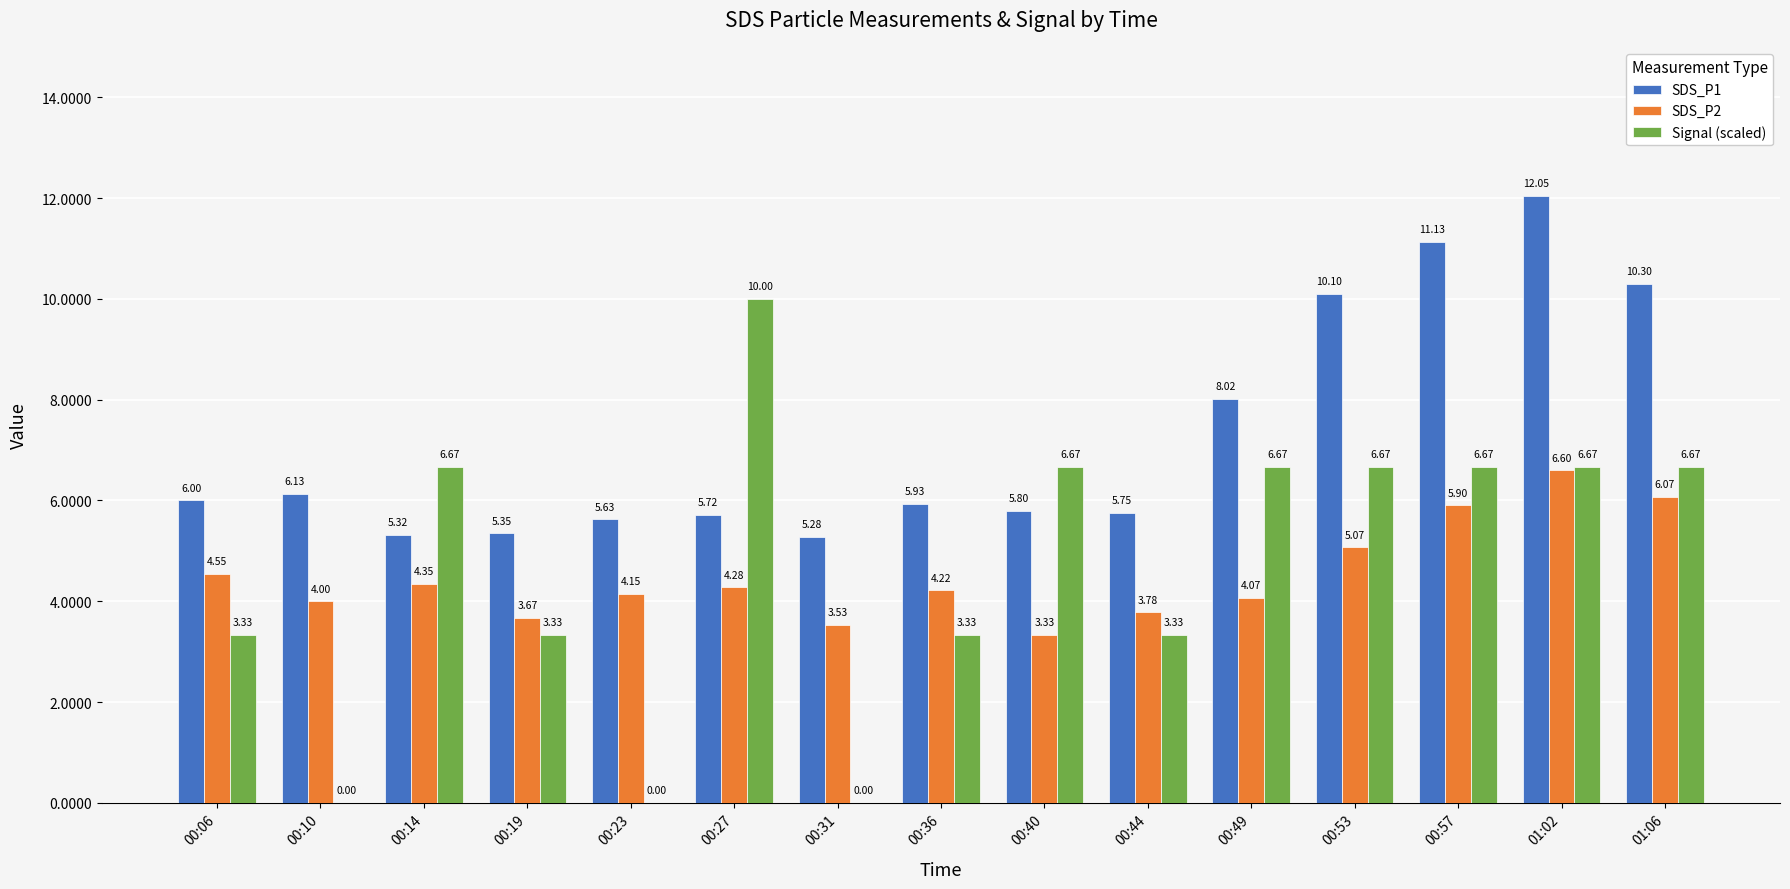

Is it true that SDS_P1 equals 3.9 at 01:06?

False